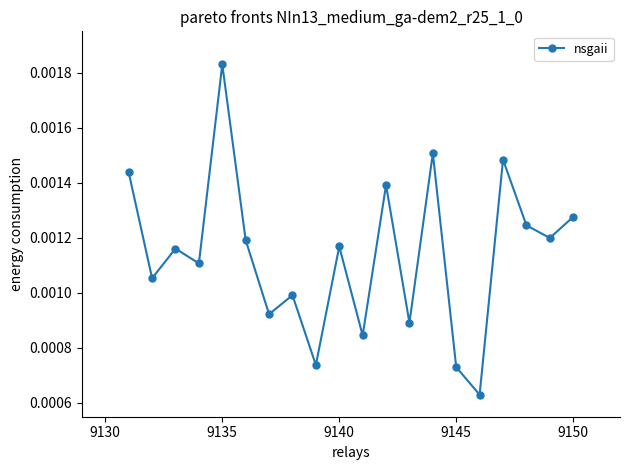

How many interior local valleys (lower than both neighbors) does the data have?

8